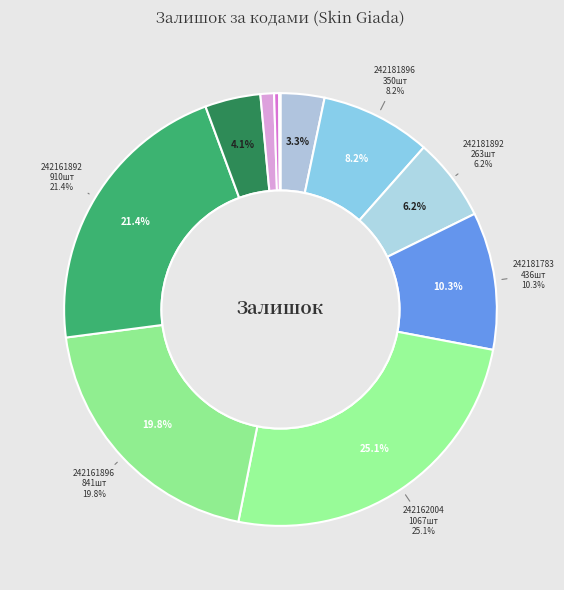

What percentage do 242181896 and 240751892 together represent?

8.6%